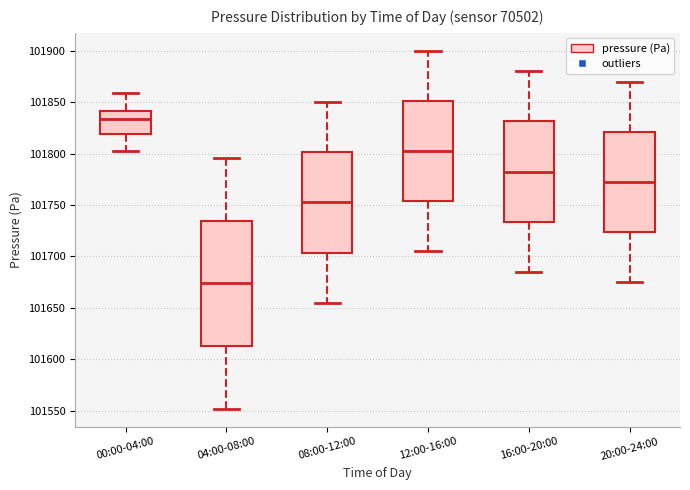

Which box is the tallest, from its lower edge to its upper edge?

04:00-08:00